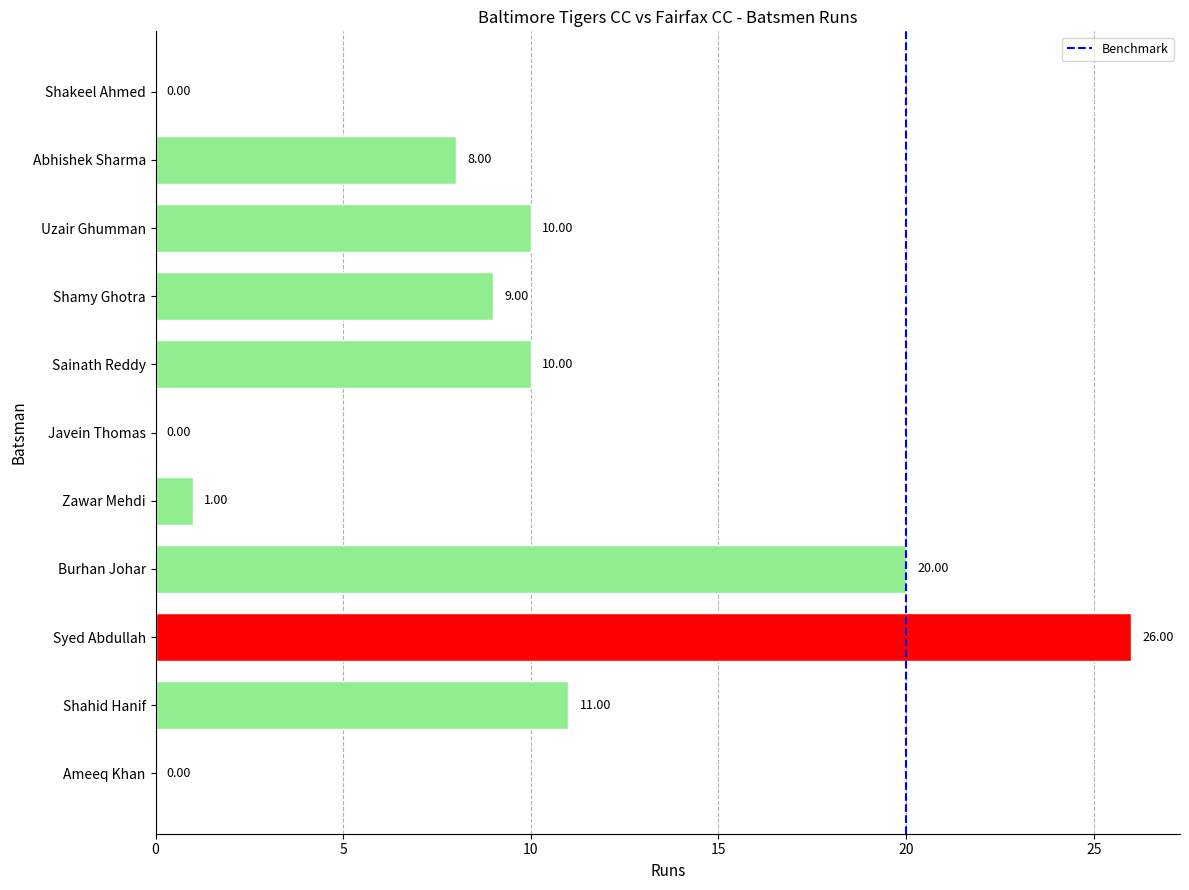

Which category has the highest value across all series?

Syed Abdullah